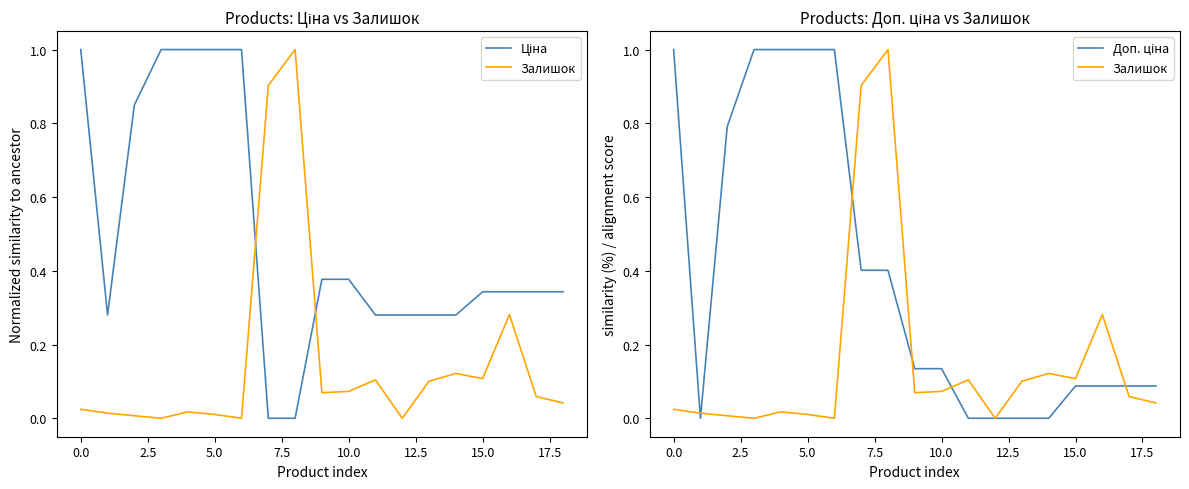

How many times do Ціна and Залишок cross each other?

2